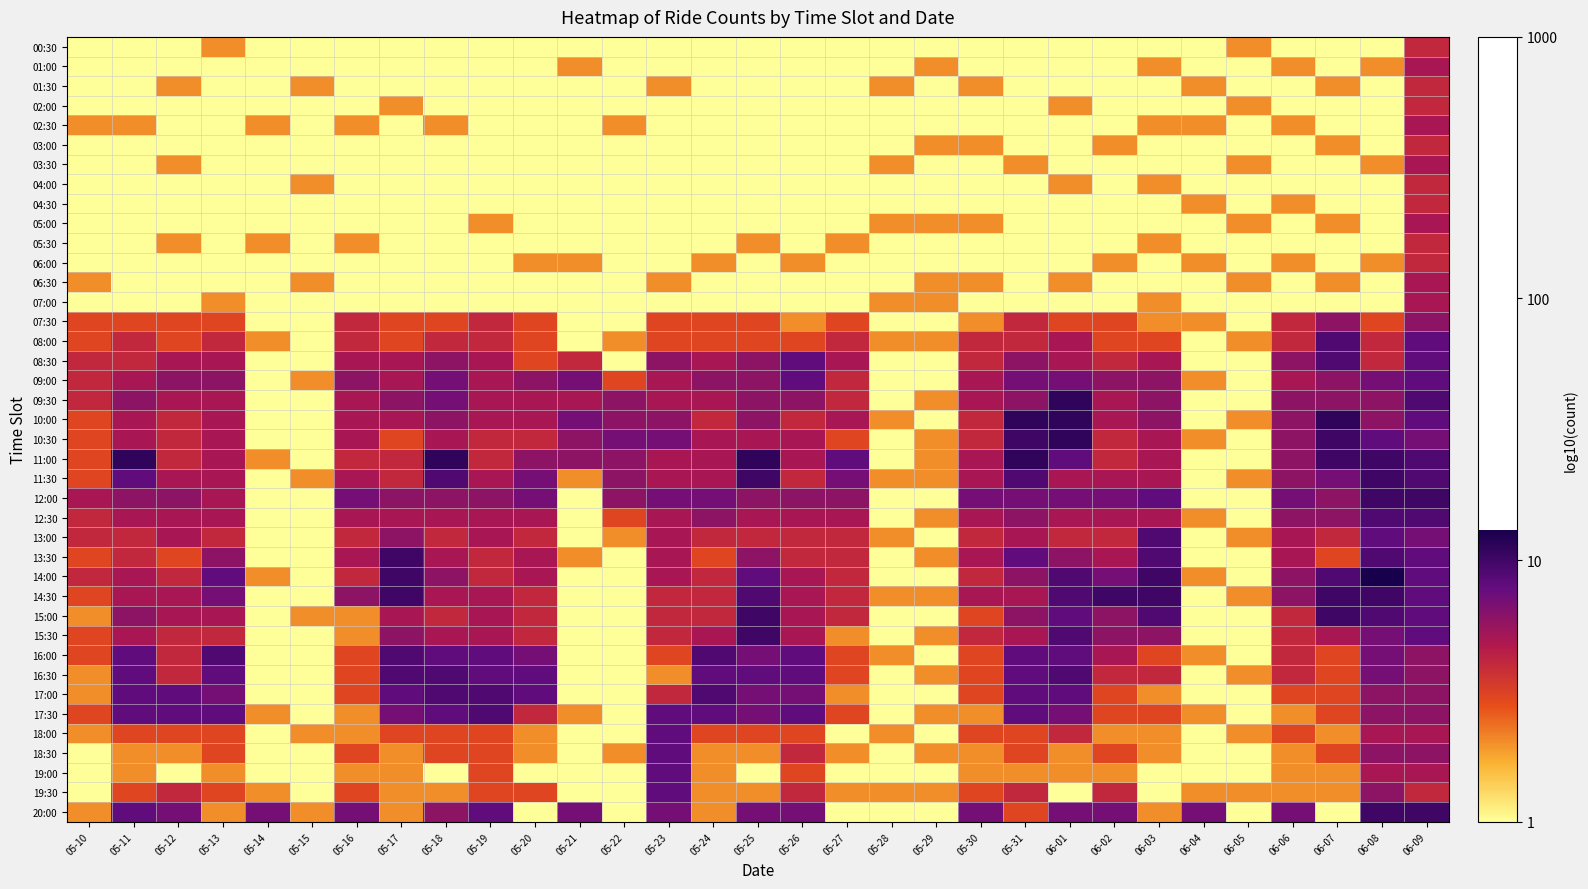

Rank the series at 05-10 from highest to lowest value.

12:00, 08:30, 09:00, 09:30, 12:30, 13:00, 14:00, 07:30, 08:00, 10:00, 10:30, 11:00, 11:30, 13:30, 14:30, 15:30, 16:00, 17:30, 02:30, 06:30, 15:00, 16:30, 17:00, 18:00, 20:00, 00:30, 01:00, 01:30, 02:00, 03:00, 03:30, 04:00, 04:30, 05:00, 05:30, 06:00, 07:00, 18:30, 19:00, 19:30